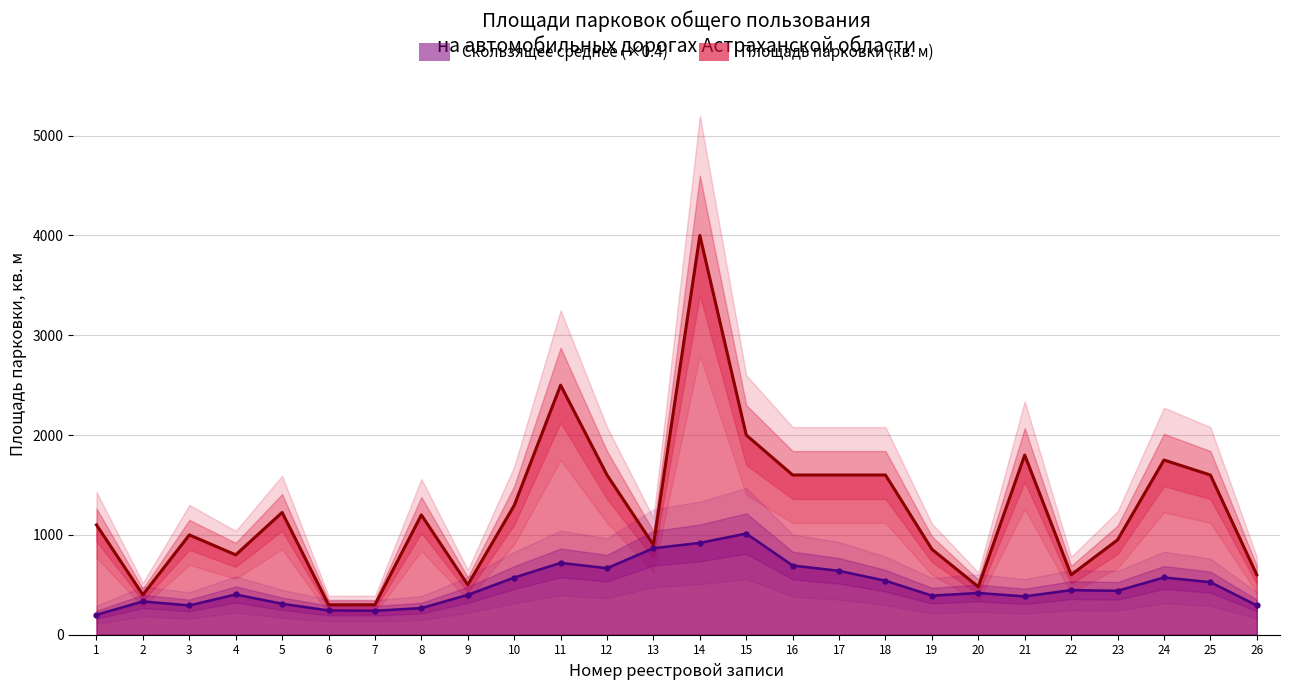

List the labels in order of value, largest first.

14, 11, 15, 21, 24, 12, 16, 17, 18, 25, 10, 5, 8, 1, 3, 23, 13, 19, 4, 22, 26, 9, 20, 2, 6, 7